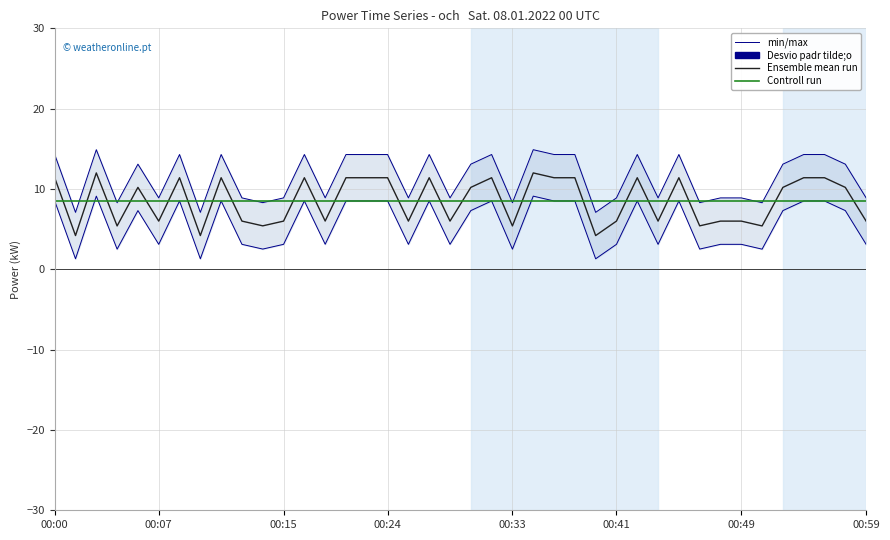

Where is Controll run nearest to the value 8?

00:00